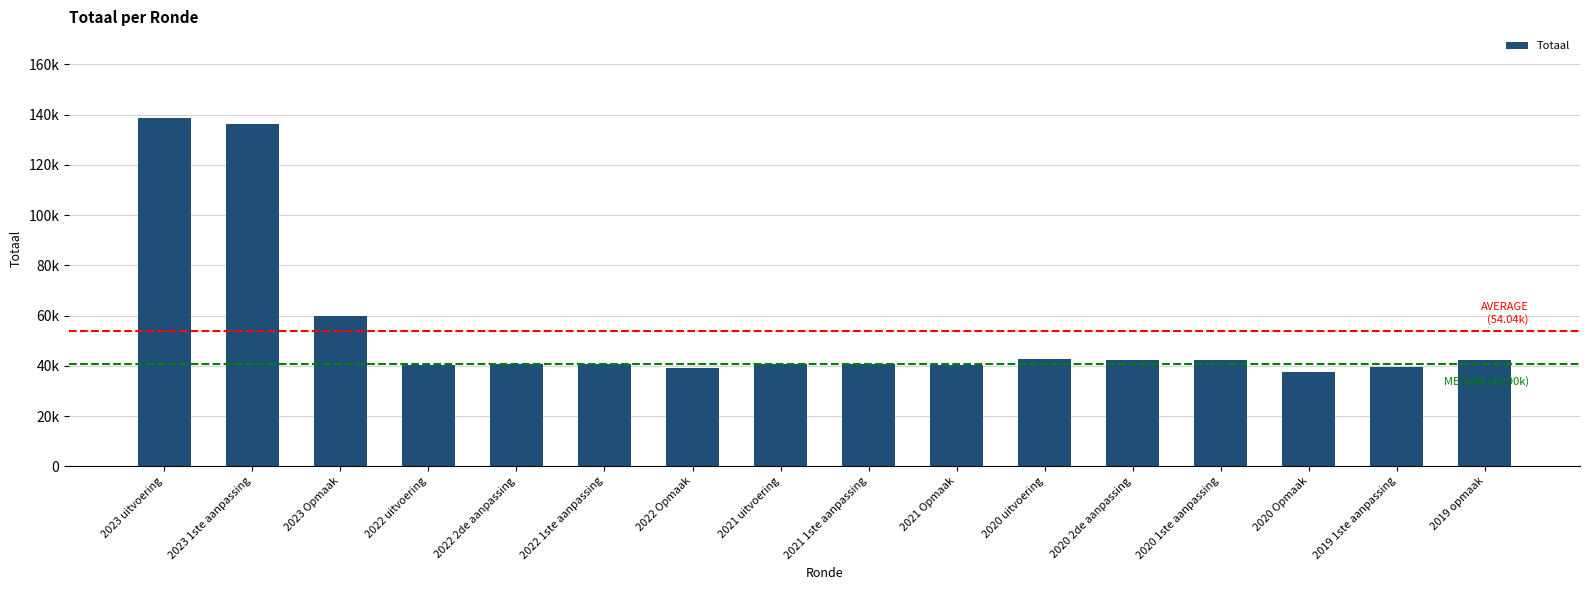

Rank the categories by value from highest to lowest.

2023 uitvoering, 2023 1ste aanpassing, 2023 Opmaak, 2020 uitvoering, 2020 2de aanpassing, 2020 1ste aanpassing, 2019 opmaak, 2022 2de aanpassing, 2022 1ste aanpassing, 2021 uitvoering, 2021 1ste aanpassing, 2021 Opmaak, 2022 uitvoering, 2019 1ste aanpassing, 2022 Opmaak, 2020 Opmaak